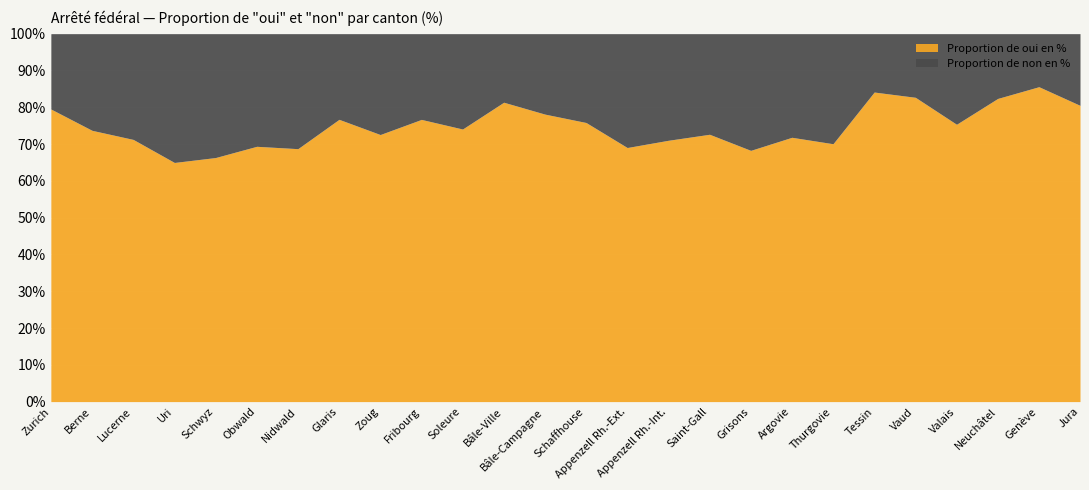

What is the difference between the Proportion de oui en % values at Tessin and Valais?

8.8